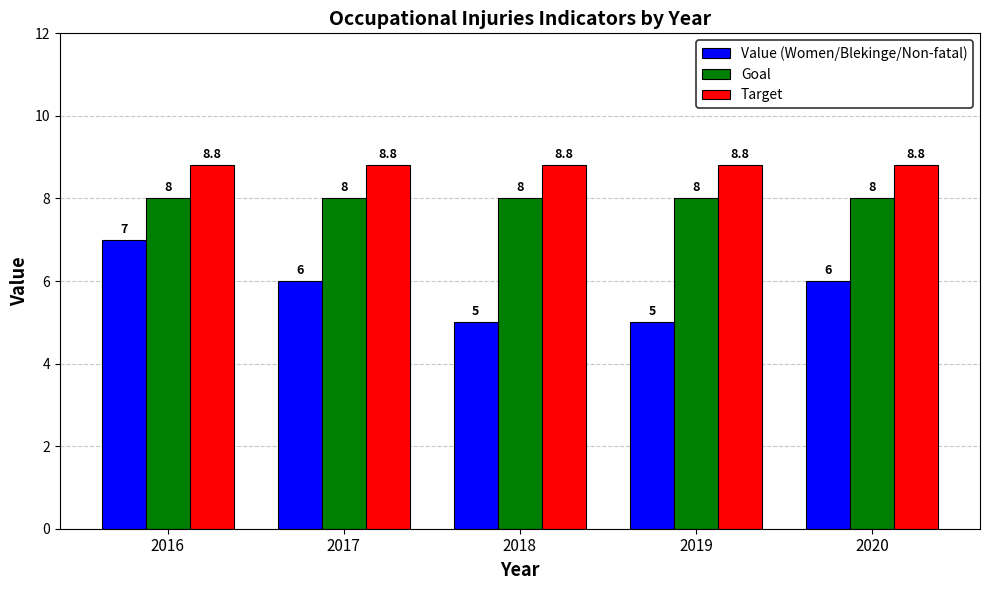

Reading left to right, extract all data points from this chart.

Value (Women/Blekinge/Non-fatal): 7.0	6.0	5.0	5.0	6.0
Goal: 8.0	8.0	8.0	8.0	8.0
Target: 8.8	8.8	8.8	8.8	8.8